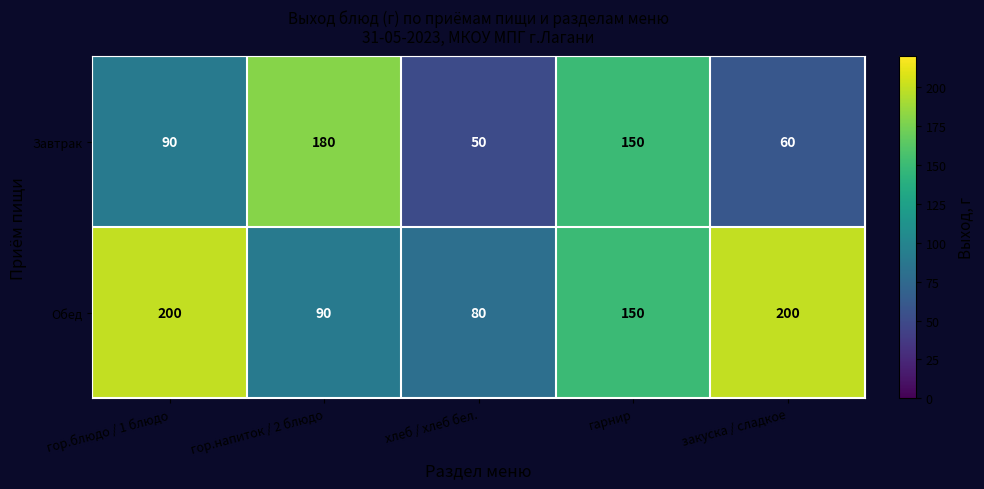

How many data points does each series have?

5